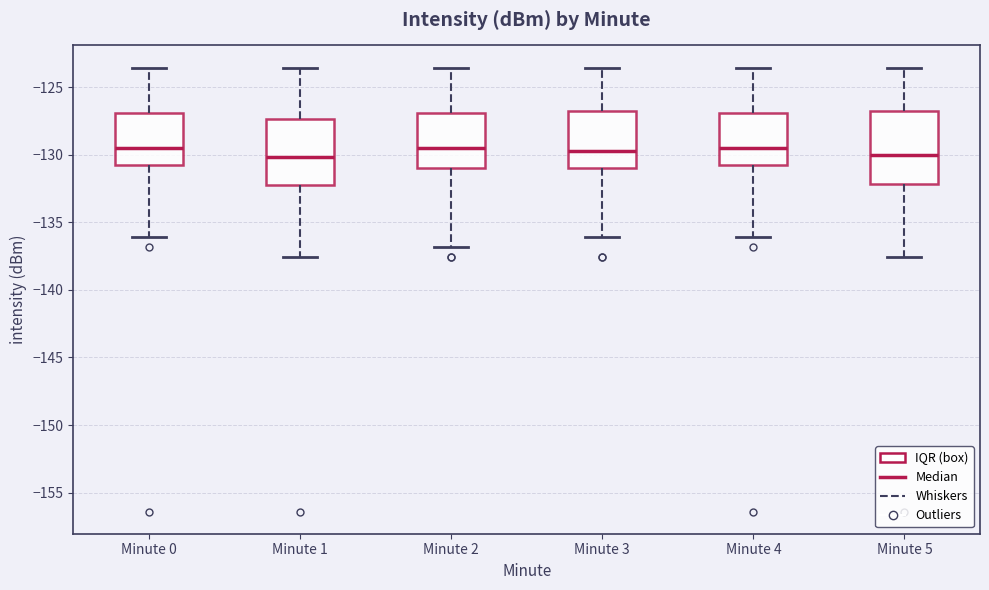

Where does the upper whisker of the box for Minute 3 end on the y-axis? The values are not printed on the chart, so give them approximately, as read against the axis.

-123.5